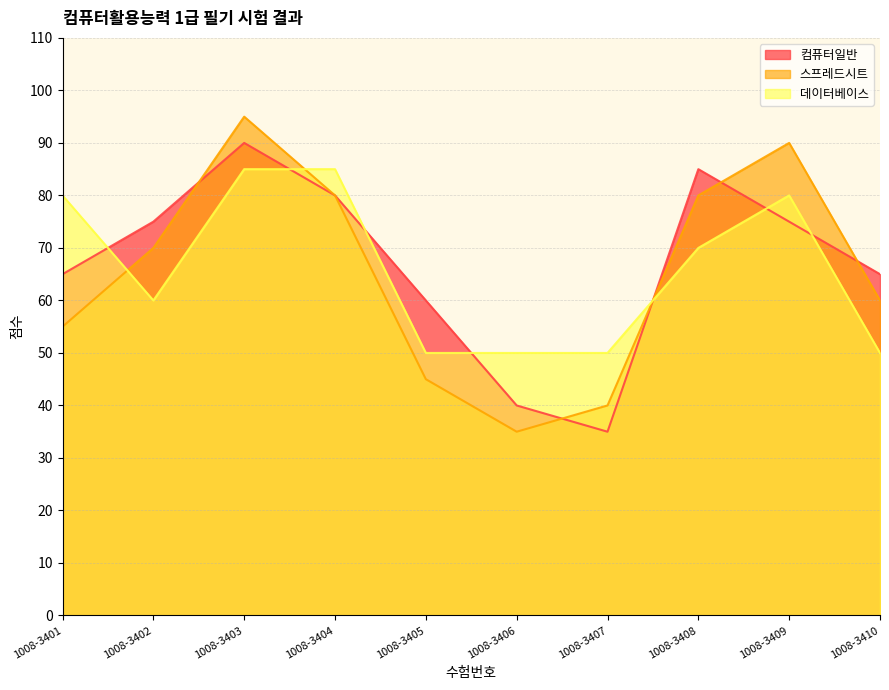

In 스프레드시트, how many points are higher than both neighbors (excluding endpoints)?

2